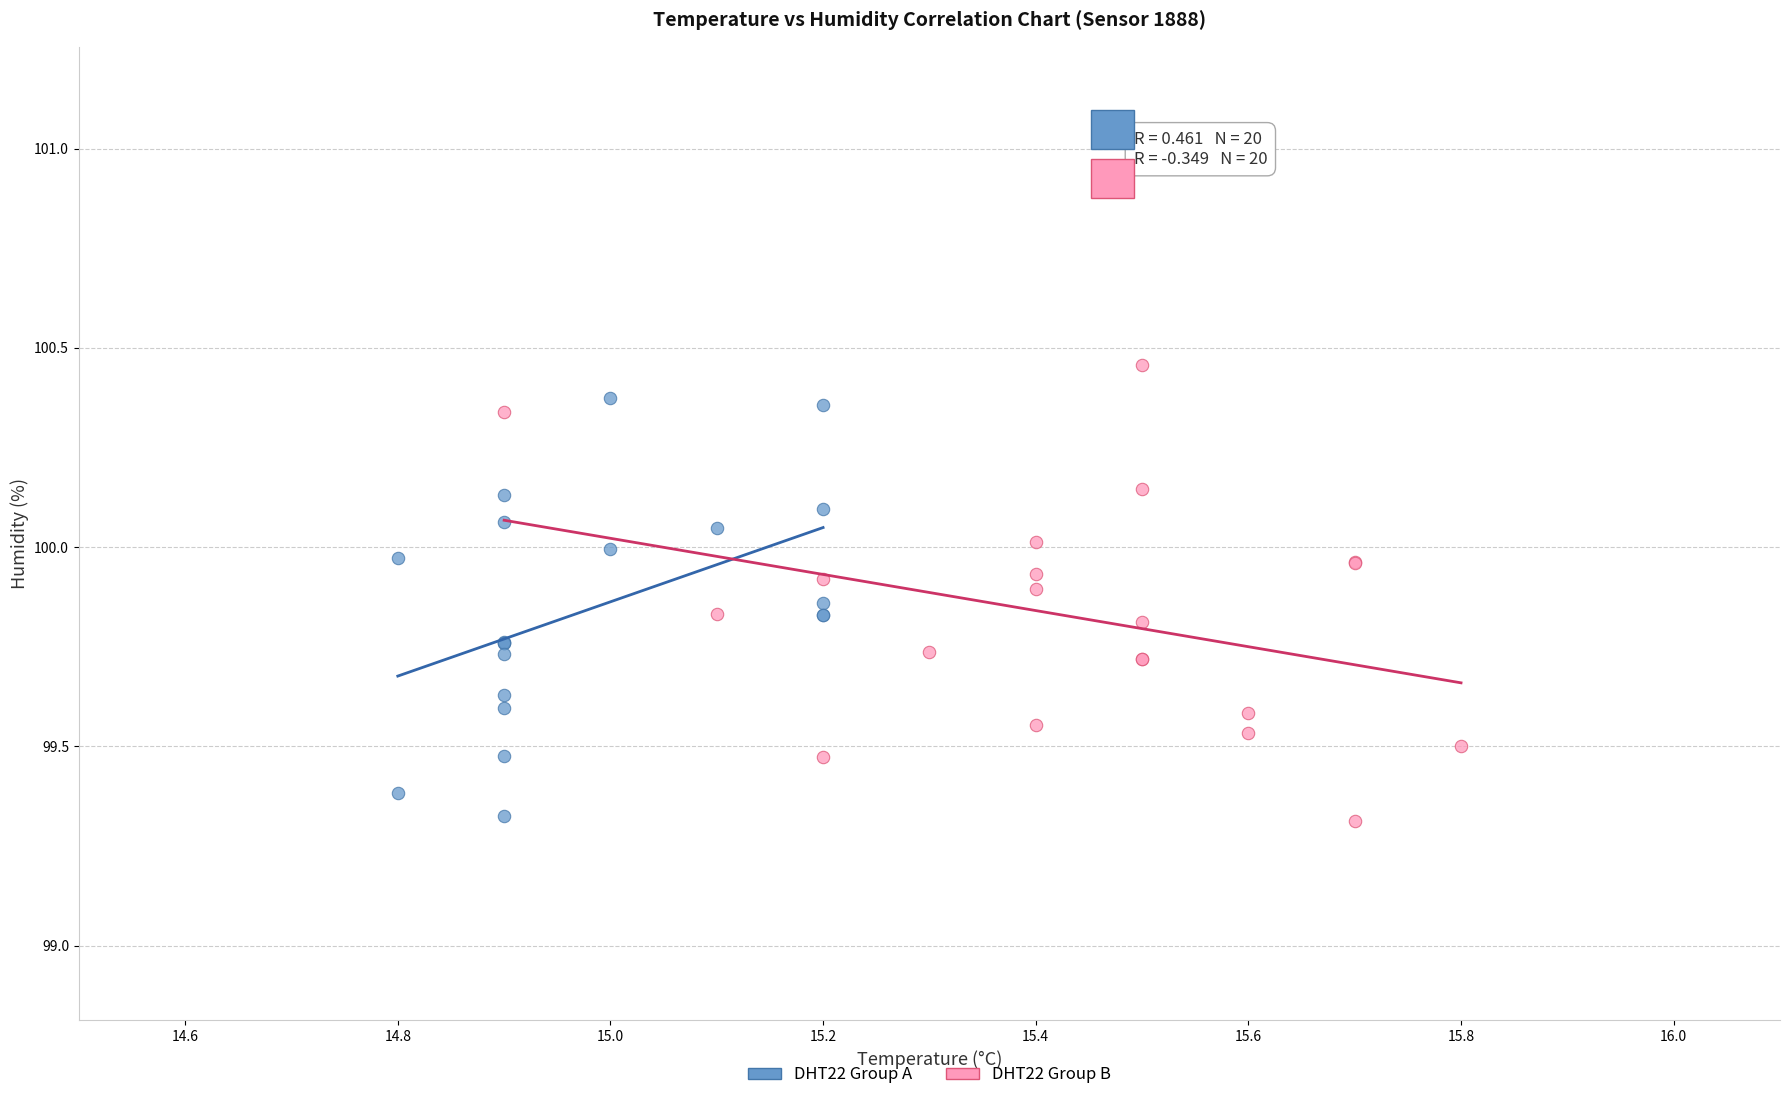

Which series has the widest spread of Y values?

DHT22 Group B